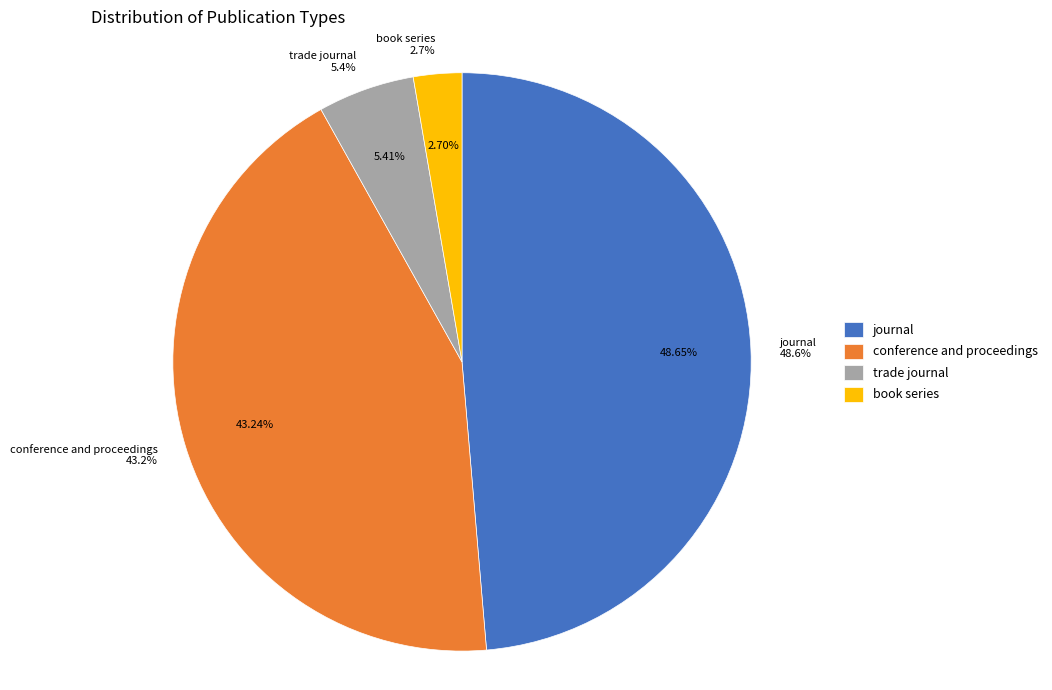

Count the number of slices in the pie.

4